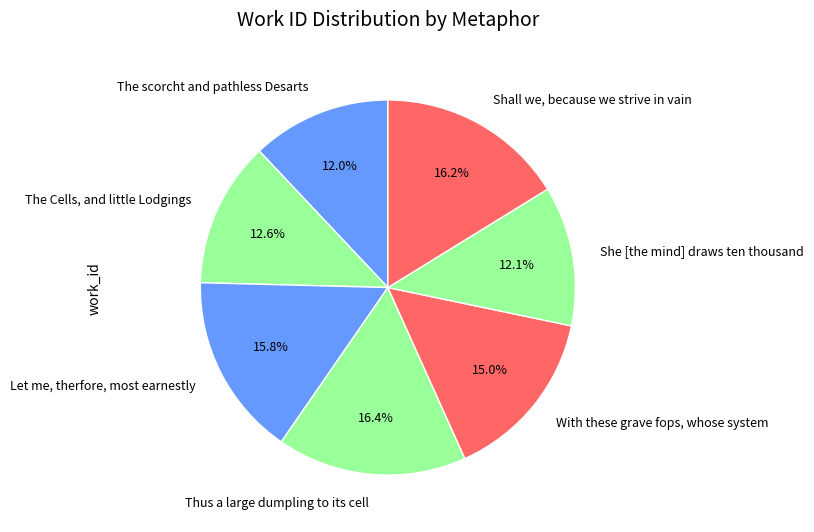

Approximately how many times larger is the value at With these grave fops, whose system compared to The Cells, and little Lodgings?

1.2